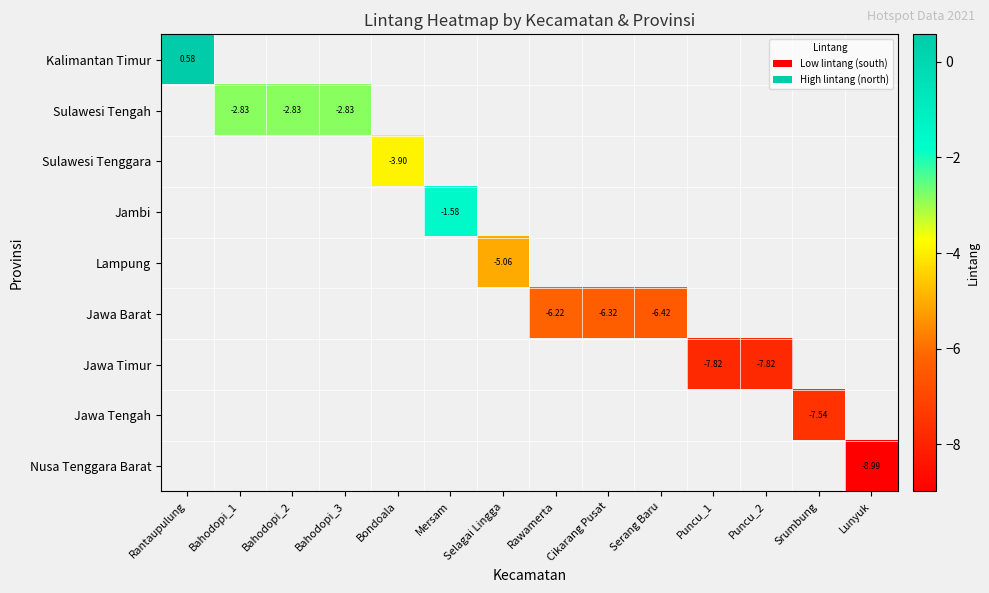

At Mersam, list the series in order from smallest to largest.

Kalimantan Timur, Sulawesi Tengah, Sulawesi Tenggara, Jambi, Lampung, Jawa Barat, Jawa Timur, Jawa Tengah, Nusa Tenggara Barat